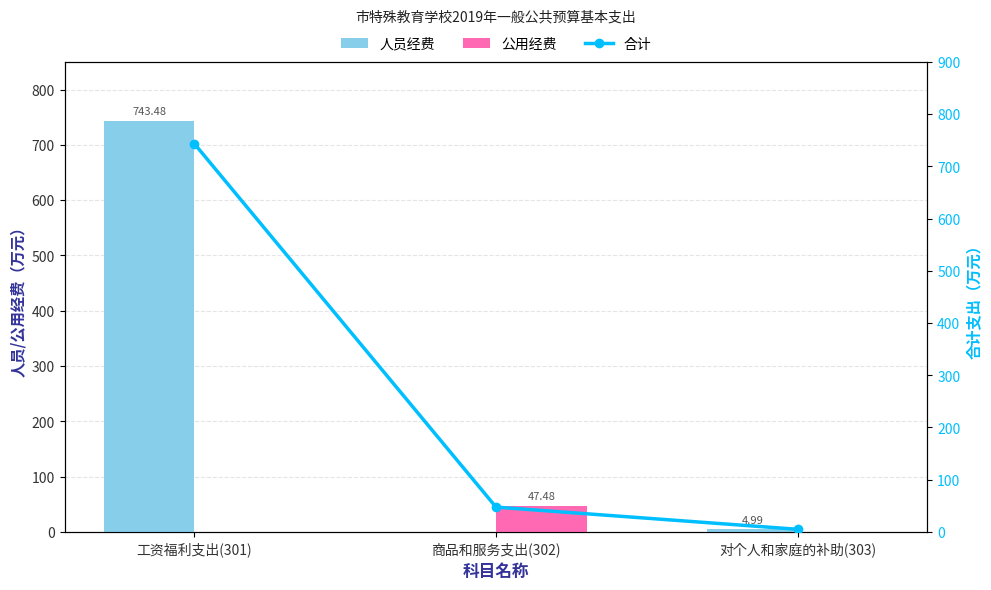

Reading left to right, list all the values displayed in this chart.

人员经费: 743.5	0.0	5.0
公用经费: 0.0	47.5	0.0
合计: 743.5	47.5	5.0